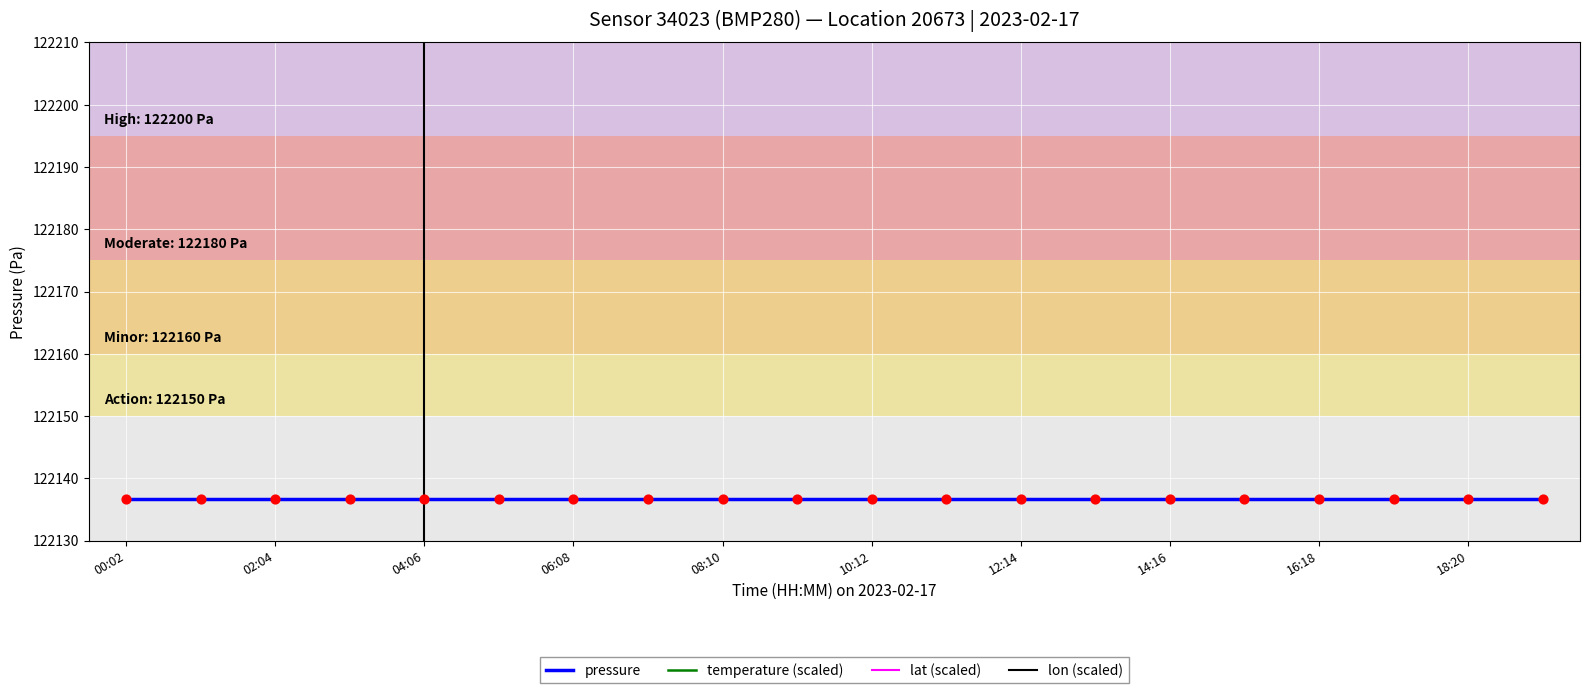

Is the value of pressure at 12 greater than the value of lat (scaled) at 14:16?

No